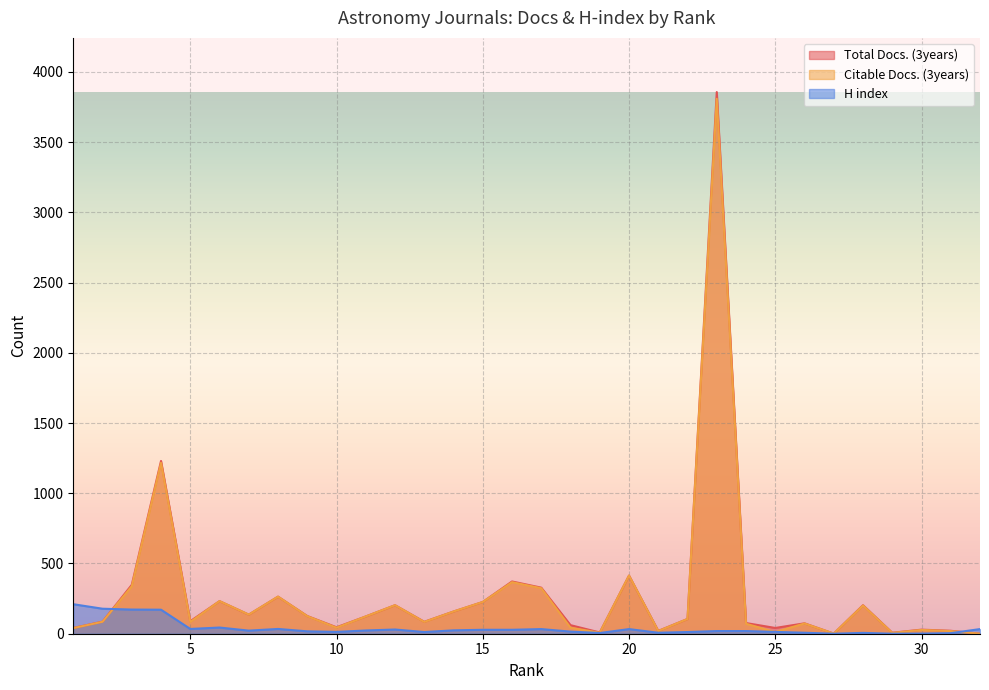

What is the difference between the H index values at 29 and 16?

28